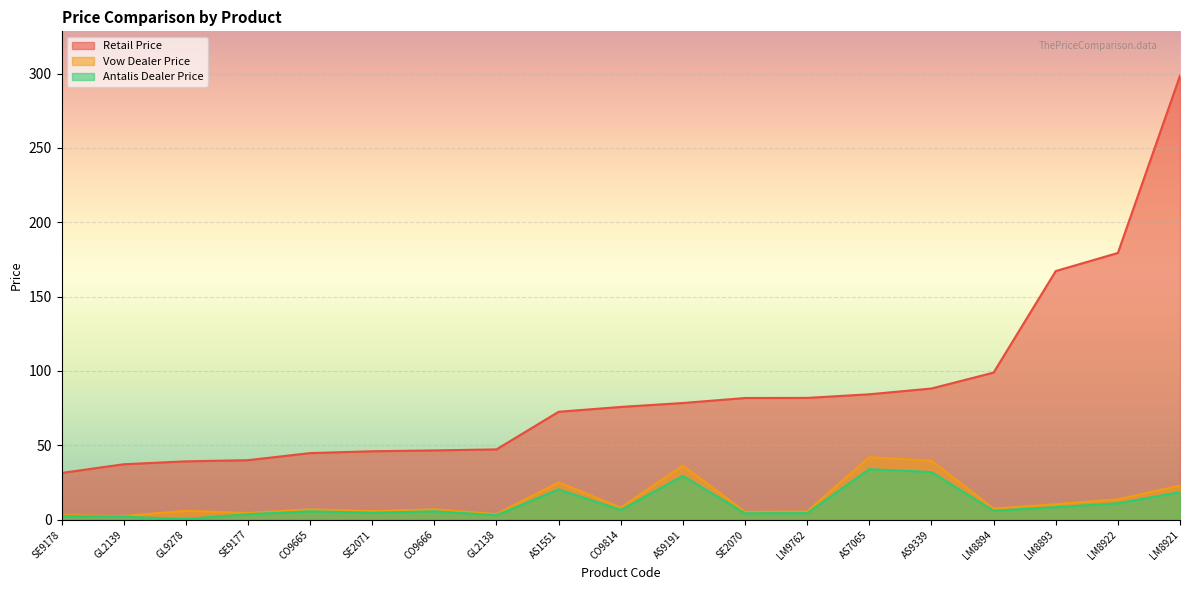

What is the greatest value displayed?

298.6